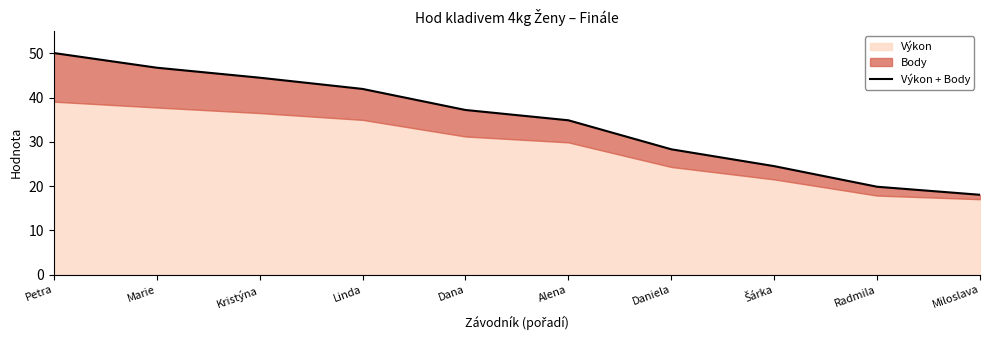

Reading left to right, what are all the values shown in this chart?

Petra=50.1	Marie=46.8	Kristýna=44.5	Linda=42.0	Dana=37.2	Alena=34.9	Daniela=28.3	Šárka=24.5	Radmila=19.9	Miloslava=18.0